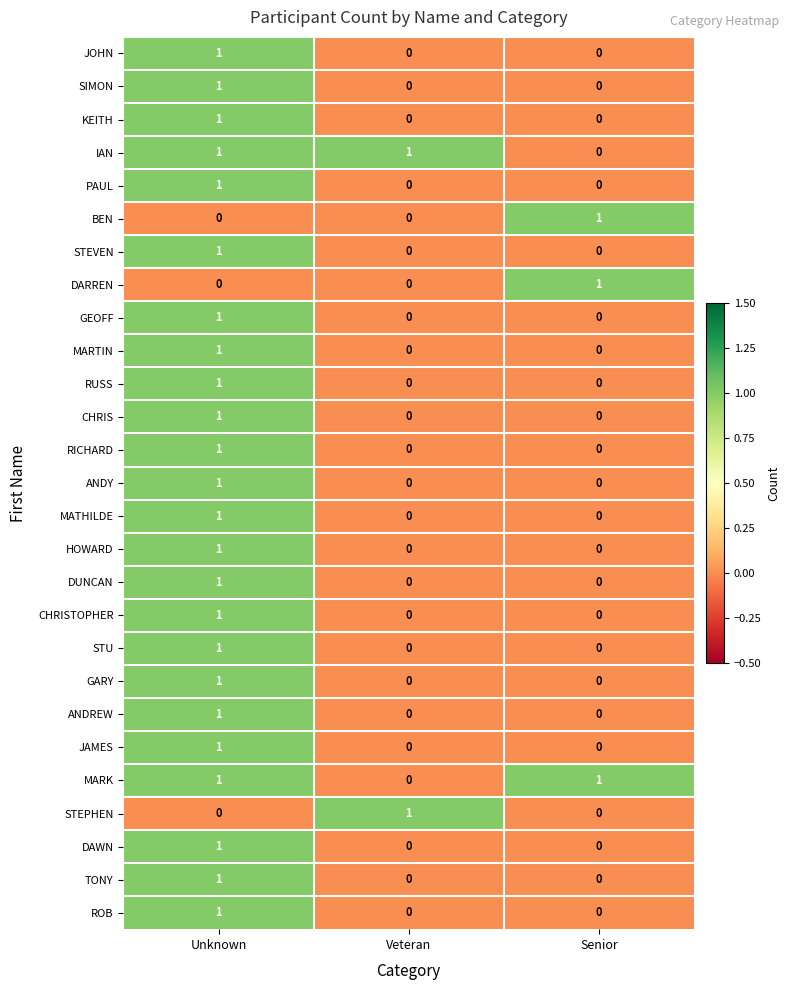

At which label does MARK reach its minimum?

Veteran